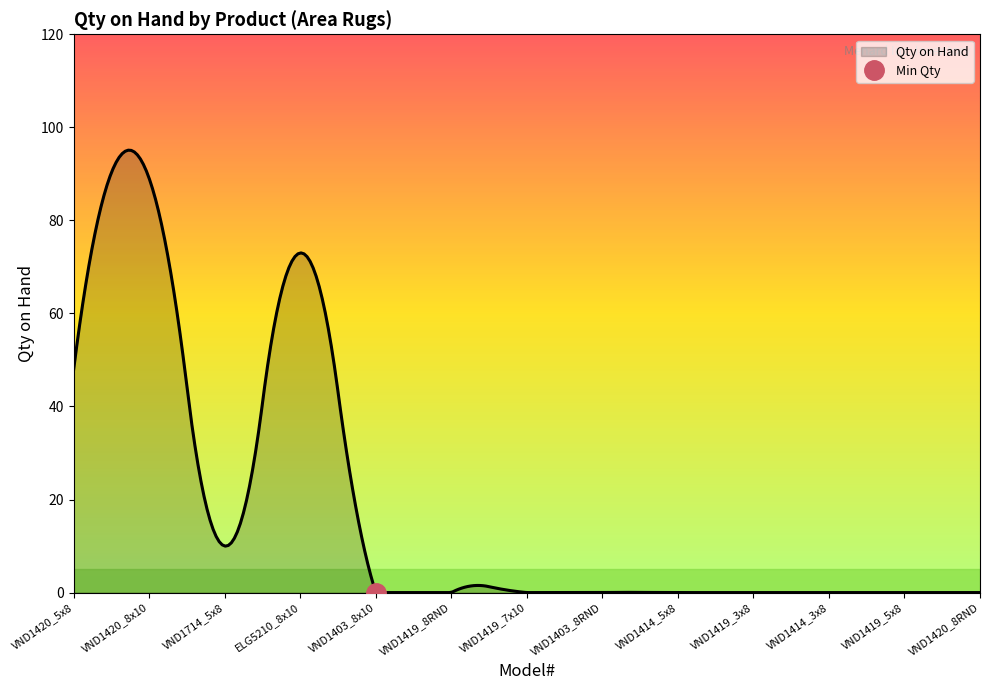

Where is the first local maximum for Qty on Hand?

VND1420_8x10